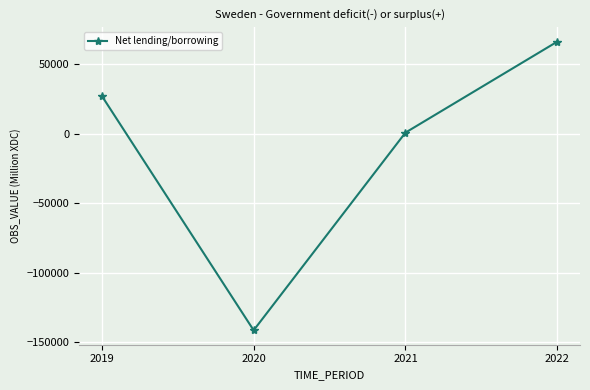

How many values are below 27152?

2